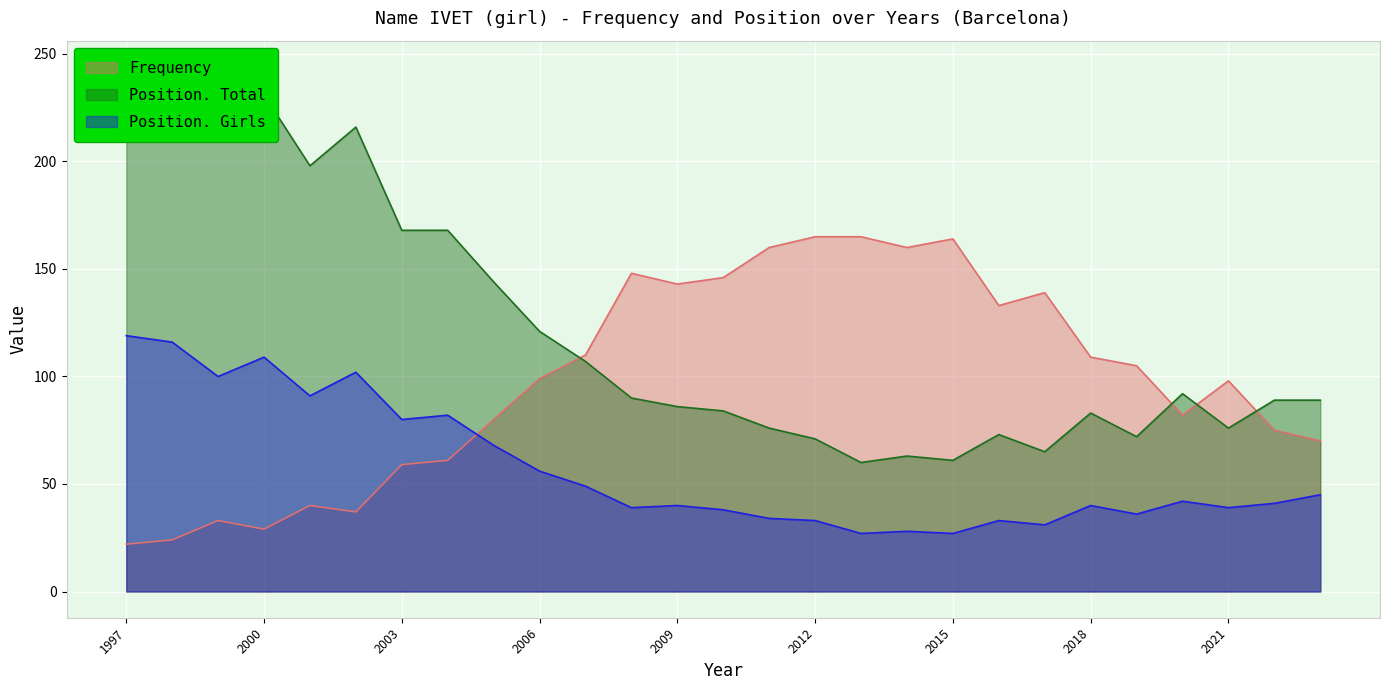

Rank the categories by Position. Total value from highest to lowest.

1997, 1998, 2000, 2002, 1999, 2001, 2003, 2004, 2005, 2006, 2007, 2020, 2008, 2022, 2023, 2009, 2010, 2018, 2011, 2021, 2016, 2019, 2012, 2017, 2014, 2015, 2013